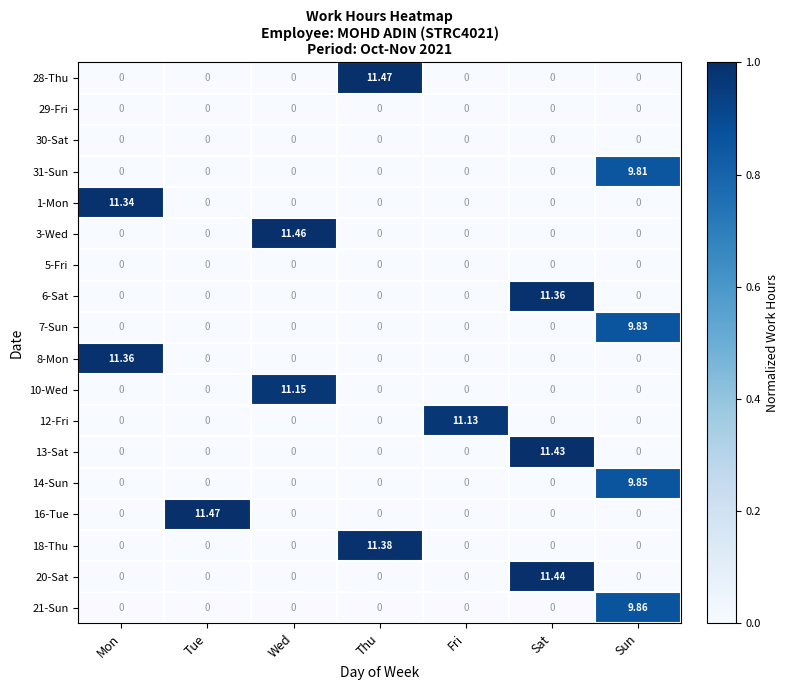

At which label does 8-Mon reach its peak?

Mon